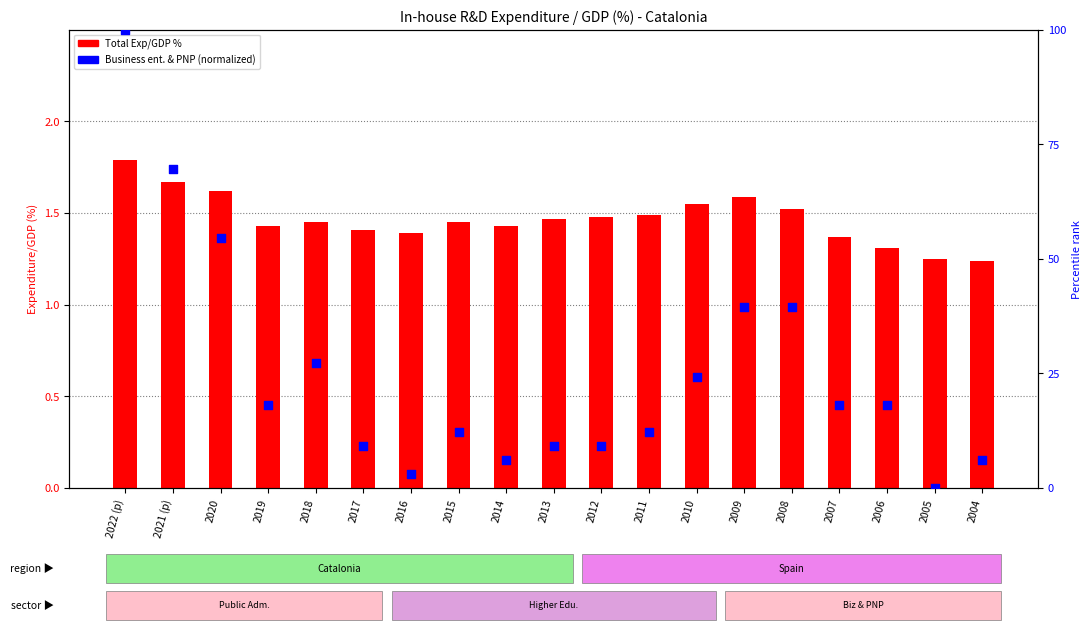

Which series reaches the minimum Y coordinate?

Business ent. & PNP (norm.)